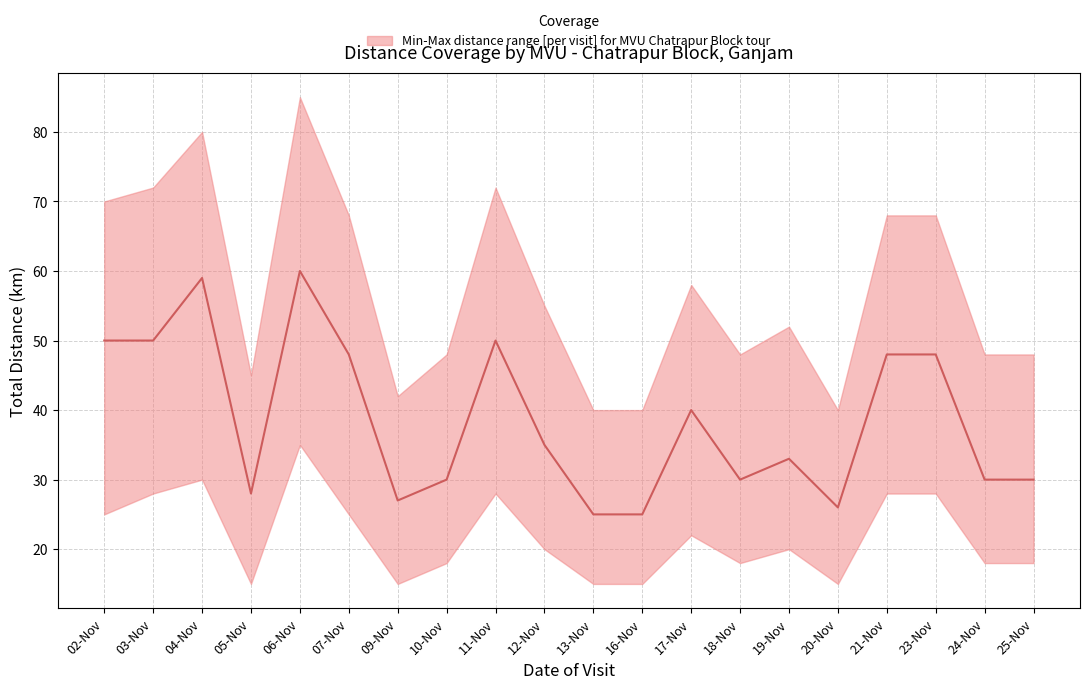

Reading left to right, list all the values displayed in this chart.

50	50	59	28	60	48	27	30	50	35	25	25	40	30	33	26	48	48	30	30